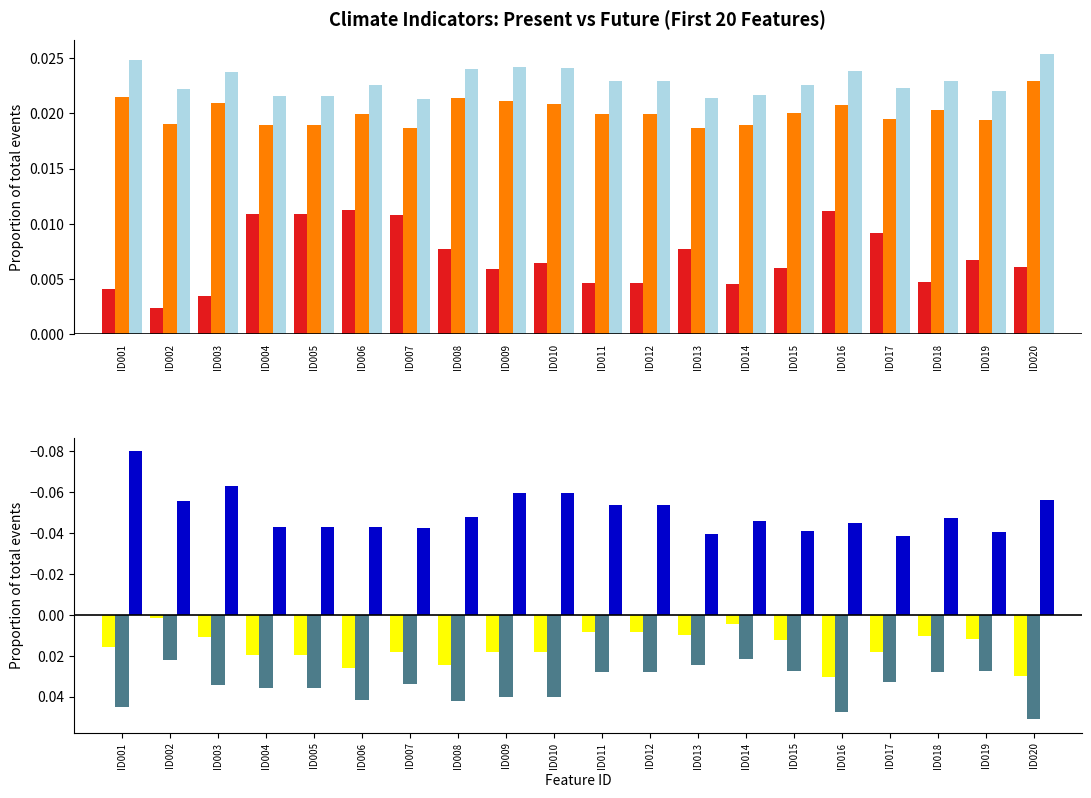

What is the smallest value displayed?

-0.1